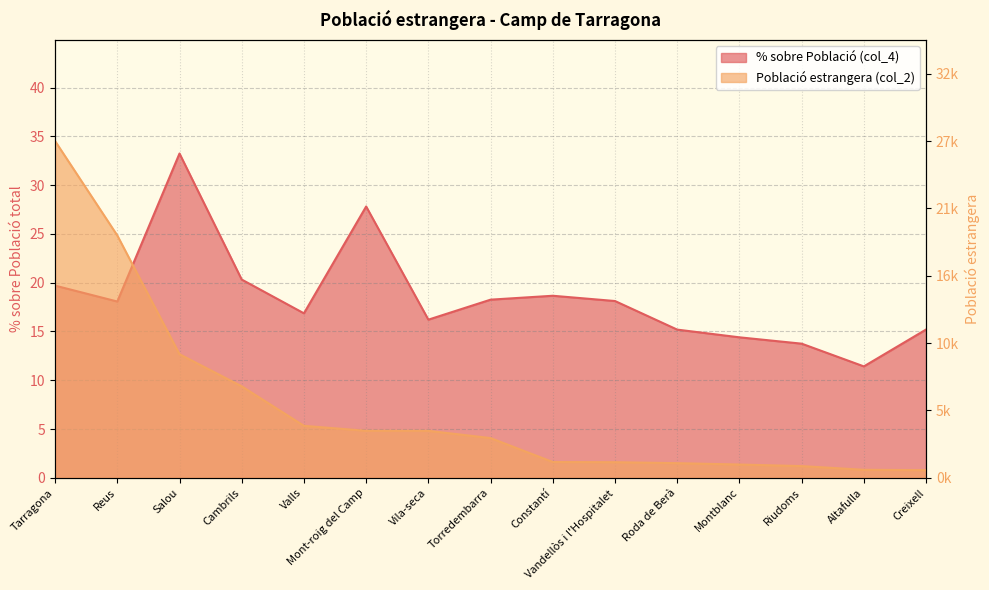

What is the value of the Població estrangera (col_2) point at the 3rd from the left?

36.7